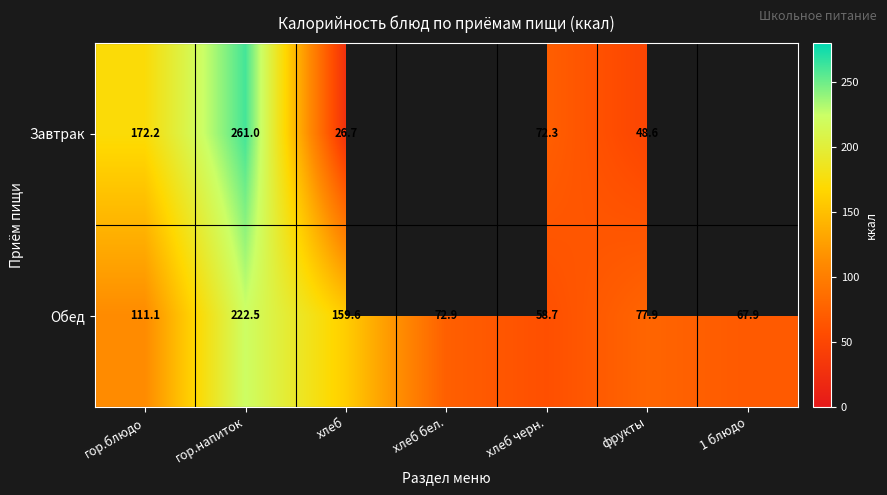

At which label is Обед closest to 140?

хлеб